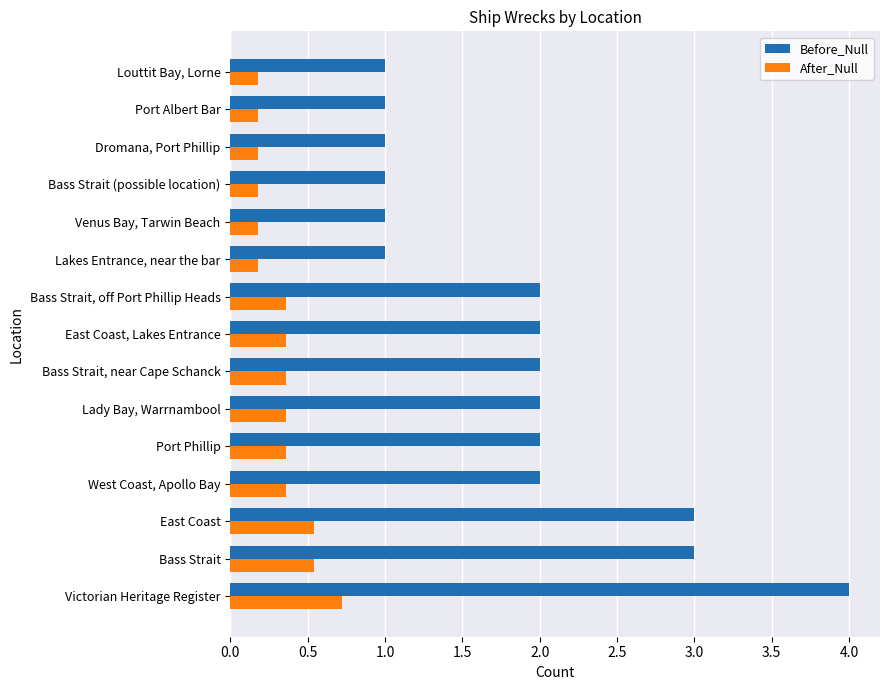

List the series in order of their peak value, highest first.

Before_Null, After_Null